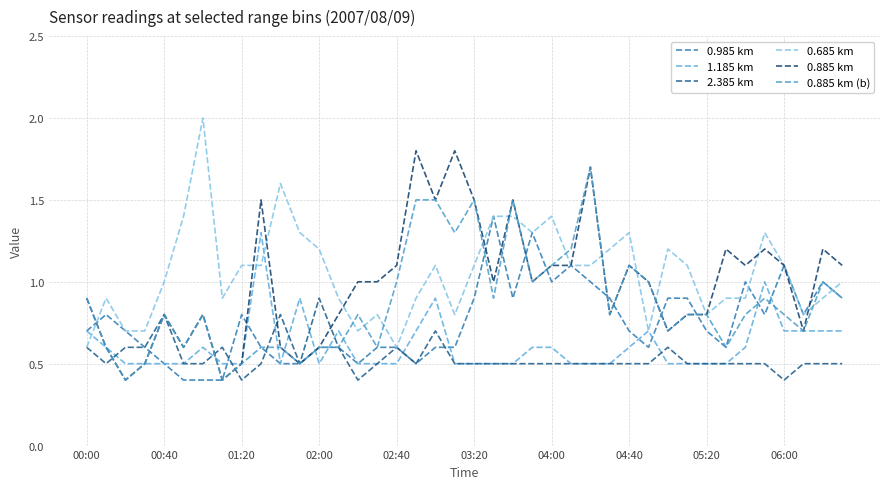

How many lines are shown in the chart?

6